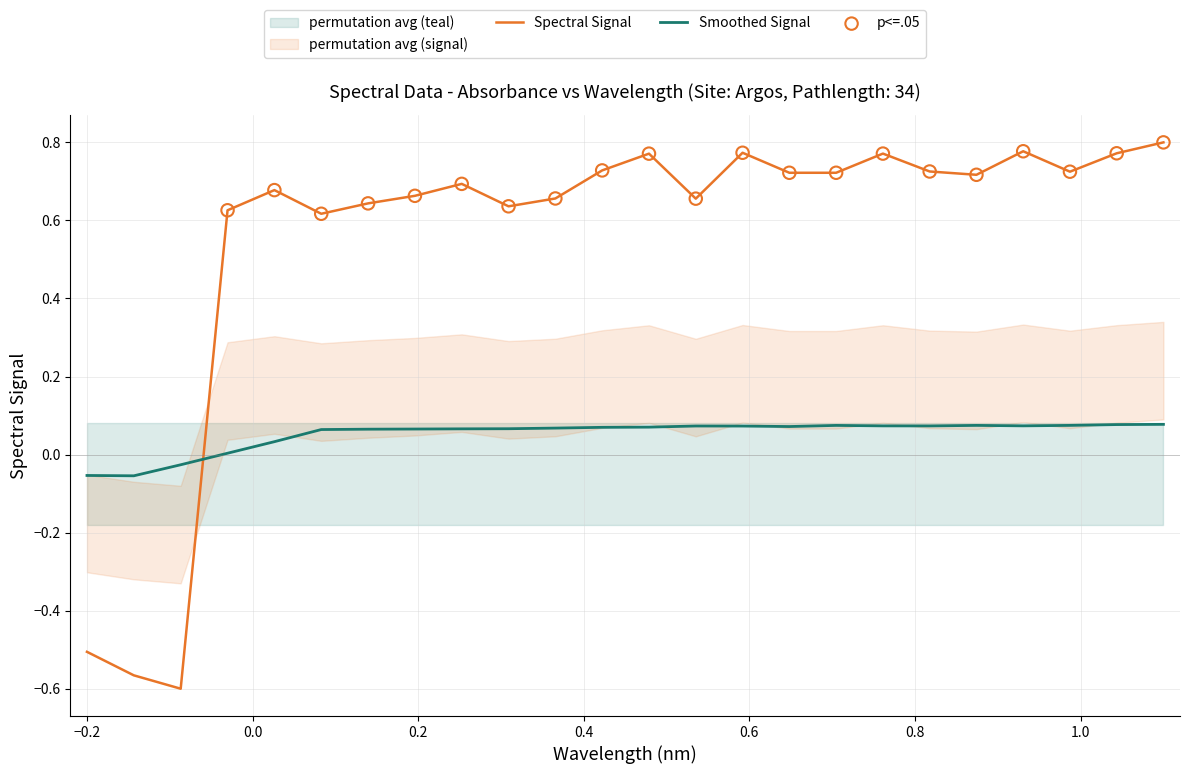

How many times do Spectral Signal and Smoothed Signal cross each other?

1